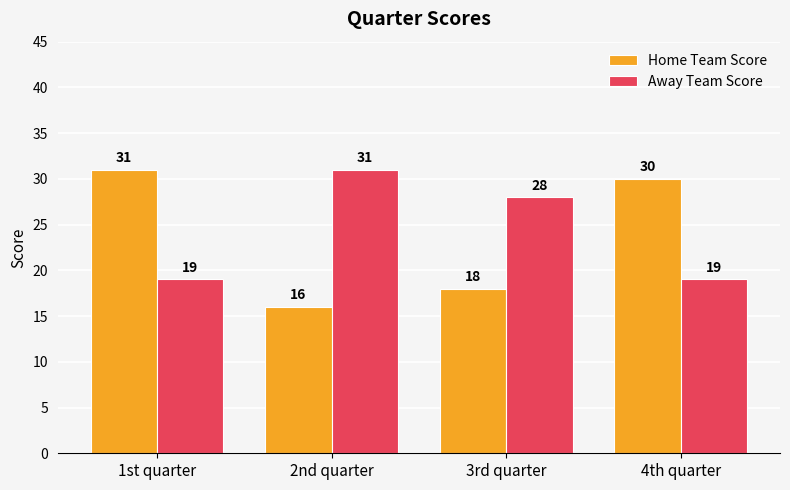

At which category is the sum across all series the highest?

1st quarter